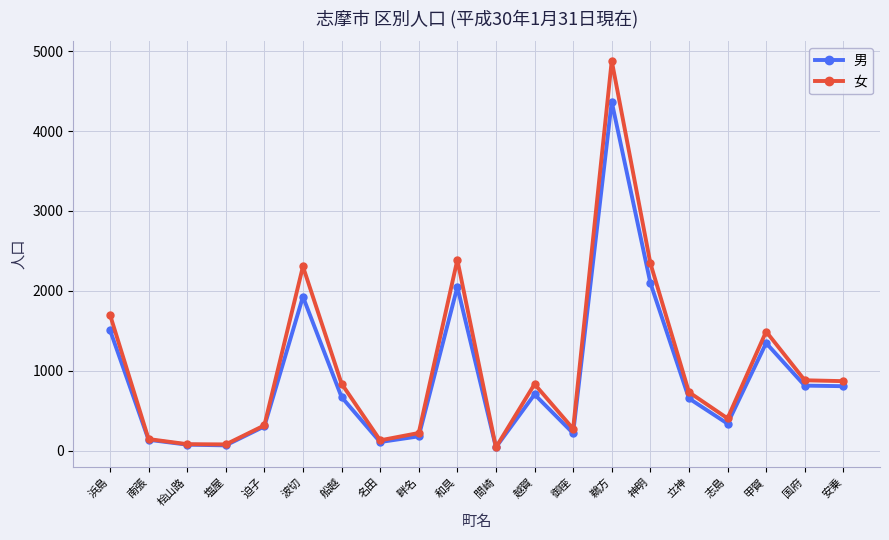

Which series changed the most between 和具 and 甲賀?

女